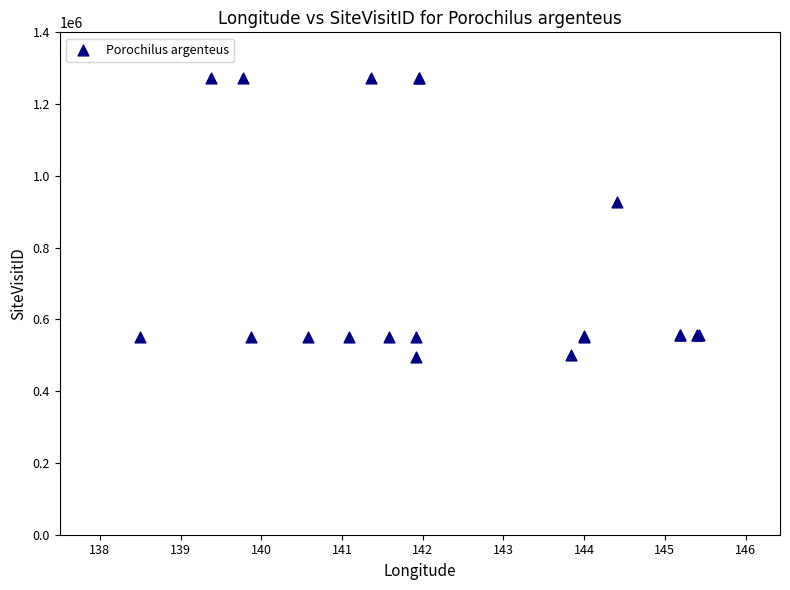

What Y value in the scatter plot is closest to 883427?

926810